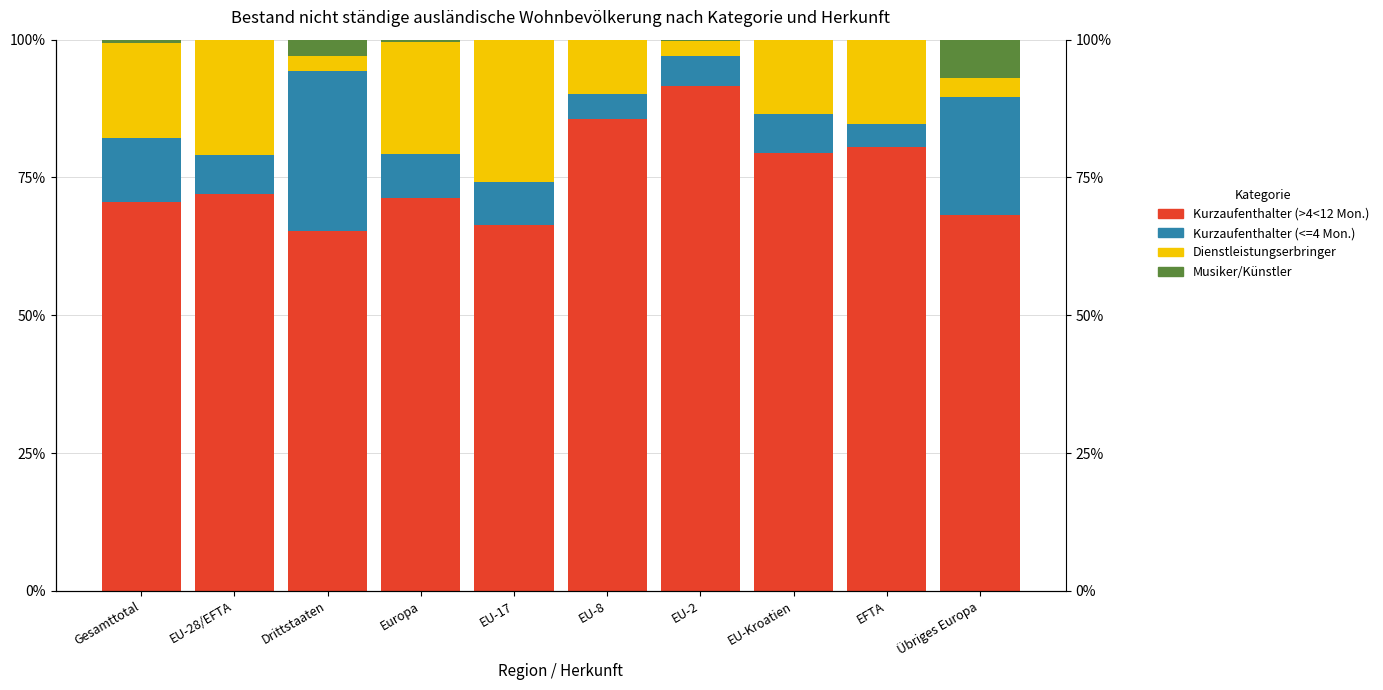

Reading left to right, what are all the values shown in this chart?

Kurzaufenthalter (>4<12 Mon.): 70.6	71.9	65.3	71.2	66.4	85.5	91.7	79.5	80.4	68.1
Kurzaufenthalter (<=4 Mon.): 11.5	7.2	29.0	8.0	7.8	4.5	5.4	7.0	4.3	21.5
Dienstleistungserbringer: 17.3	20.9	2.8	20.3	25.7	9.9	2.8	13.5	15.2	3.5
Musiker/Künstler: 0.6	0.0	2.9	0.4	0.0	0.0	0.2	0.0	0.0	6.9